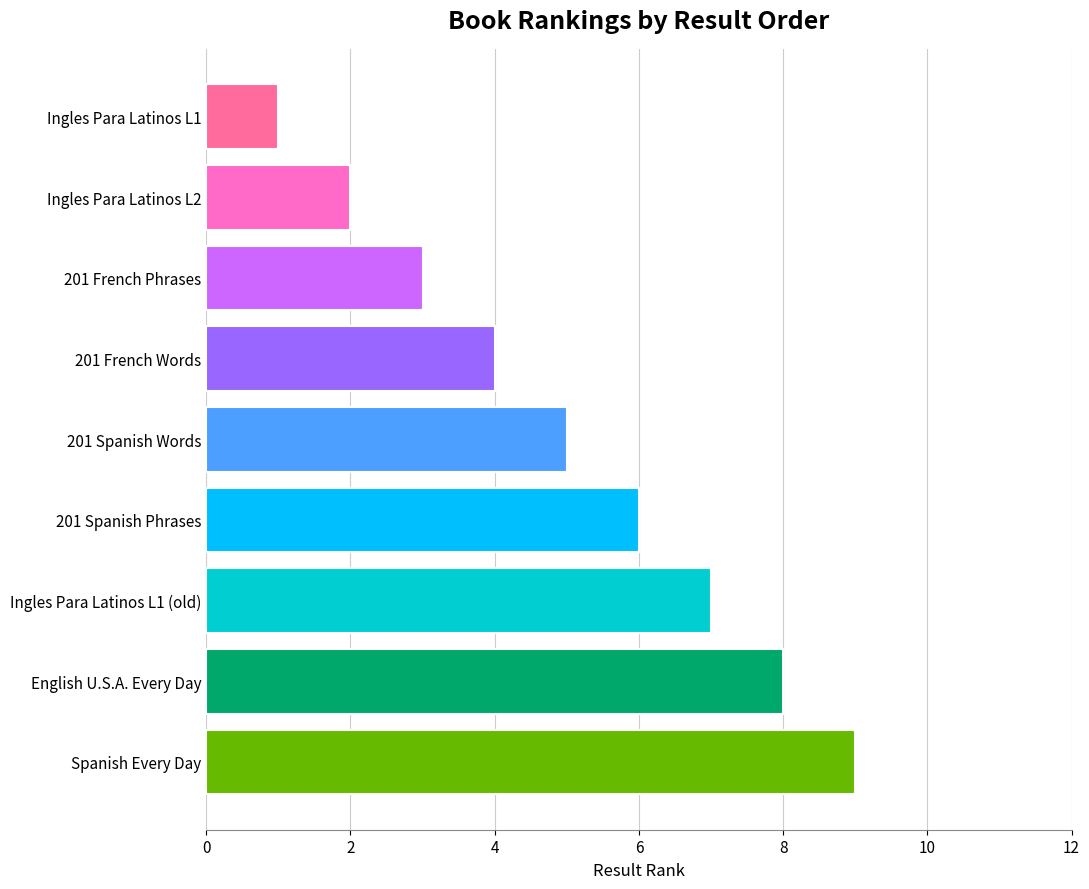

Between Spanish Every Day and Ingles Para Latinos L1, which is larger?

Spanish Every Day